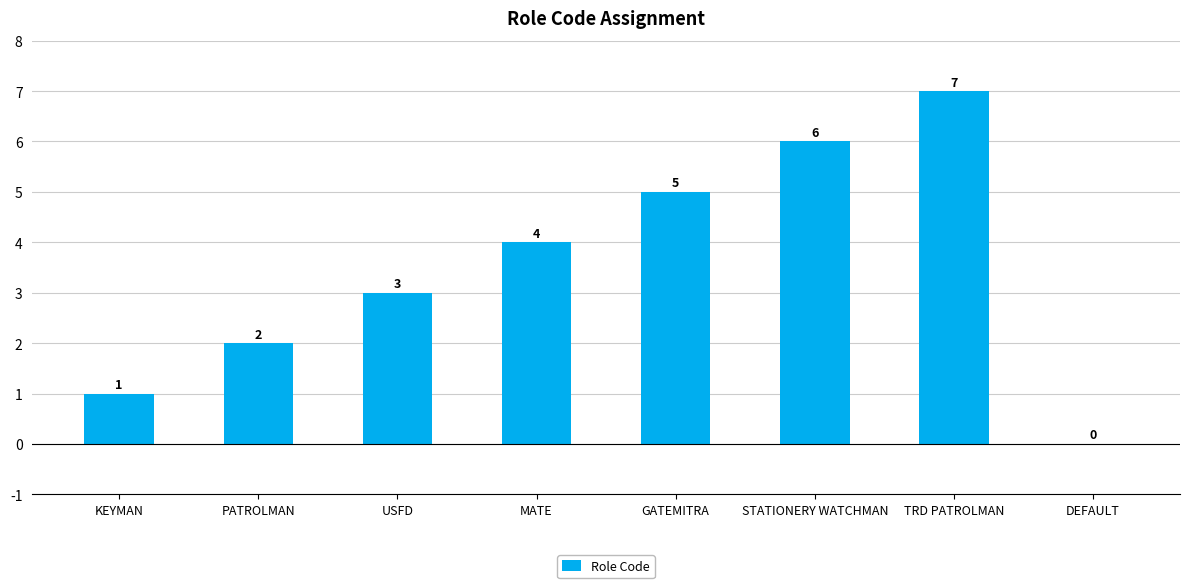

Approximately how many times larger is the value at PATROLMAN compared to GATEMITRA?

0.4